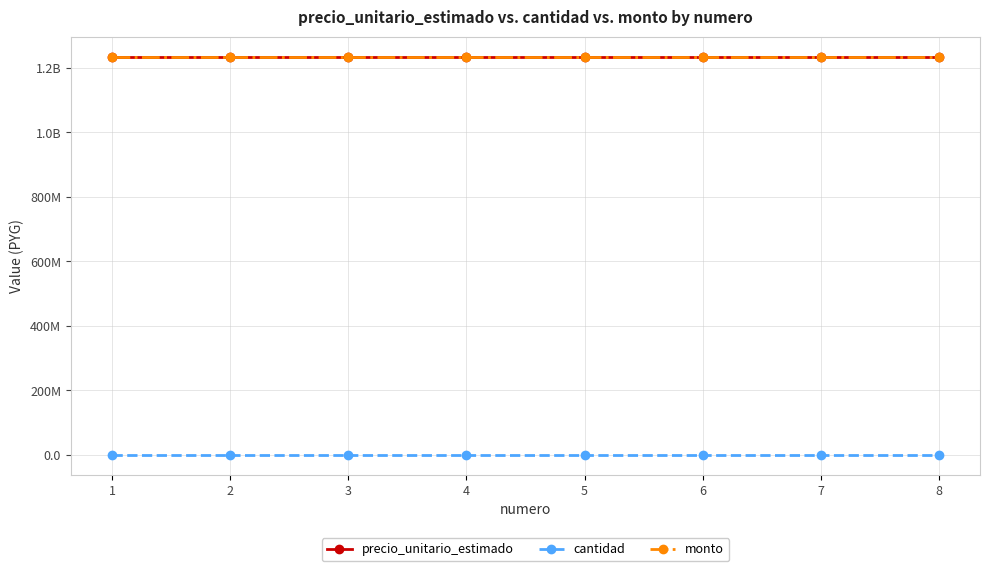

Rank the series at 6 from highest to lowest value.

precio_unitario_estimado, monto, cantidad